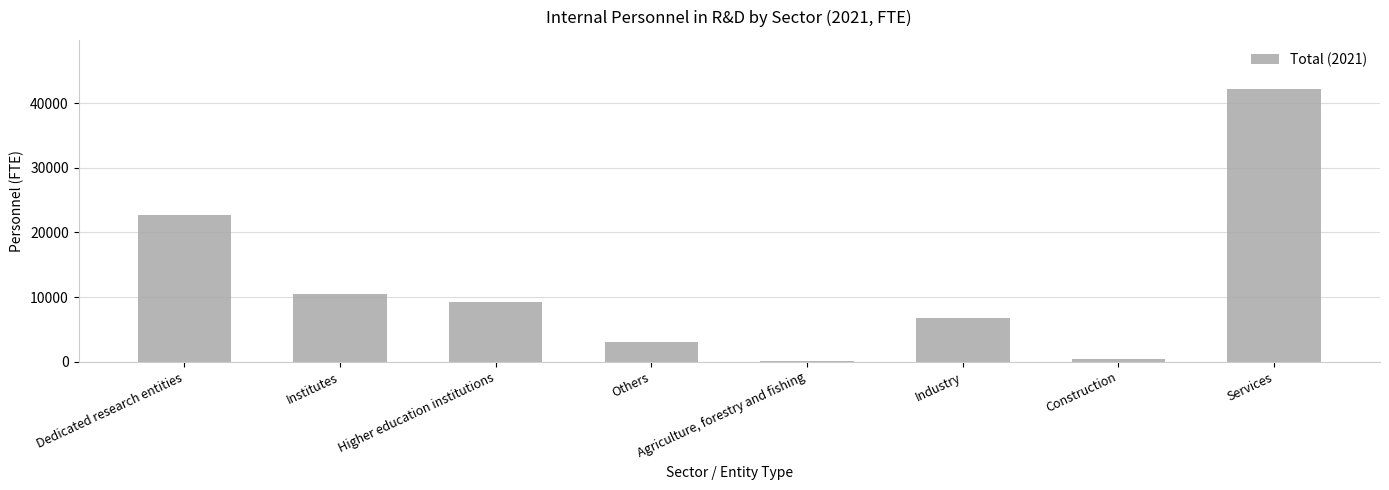

What is the change in value from Institutes to Industry?

-3729